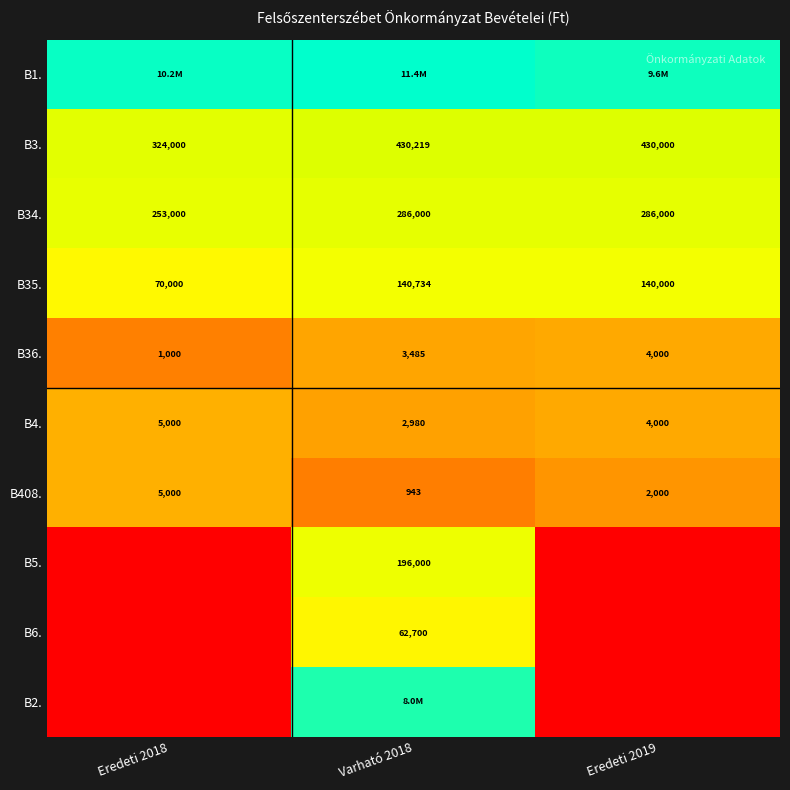

Is the value of B35. at Varható 2018 greater than the value of B34. at Varható 2018?

No